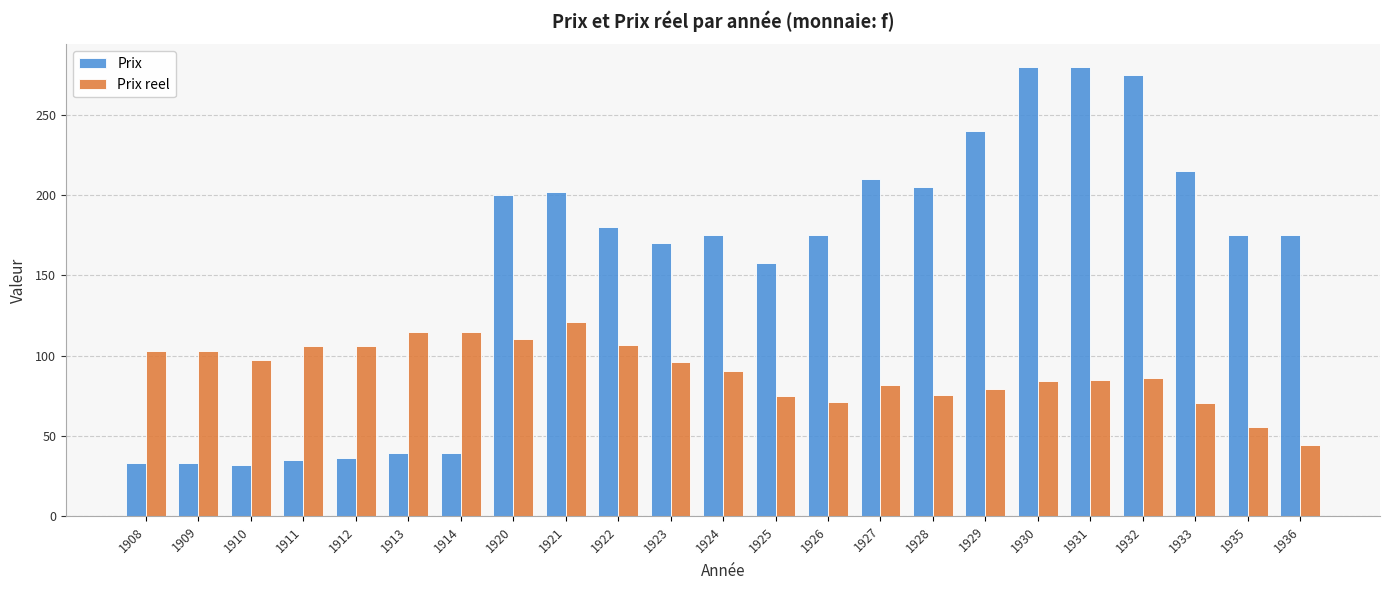

What is the total value across all series at 1936?

219.1